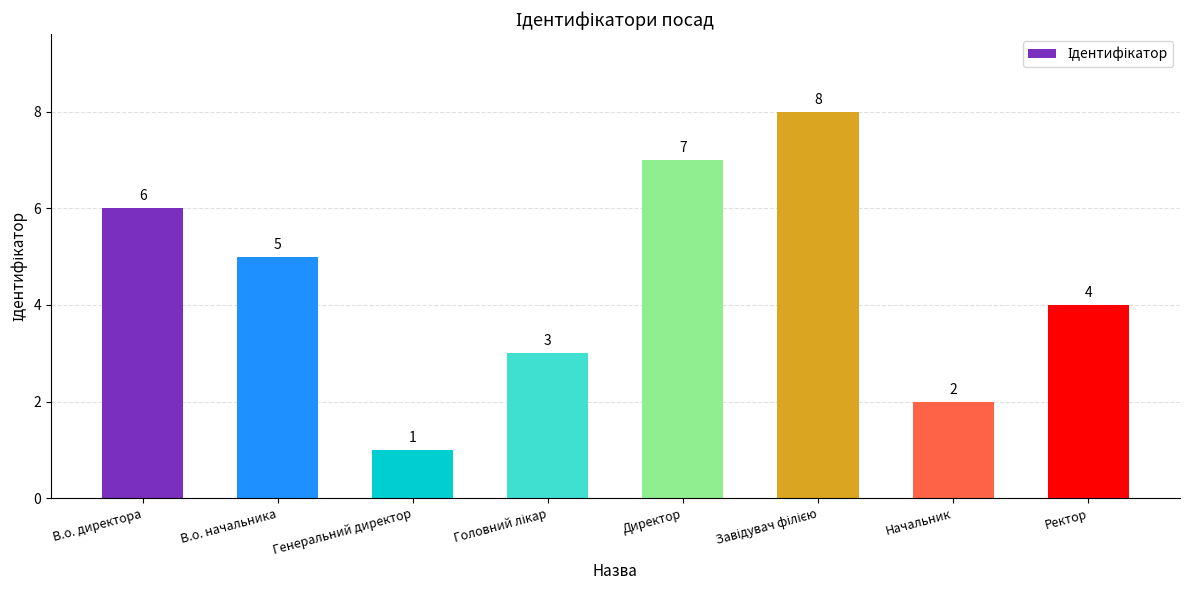

The chart shows a value of 2 at Начальник. True or false?

True